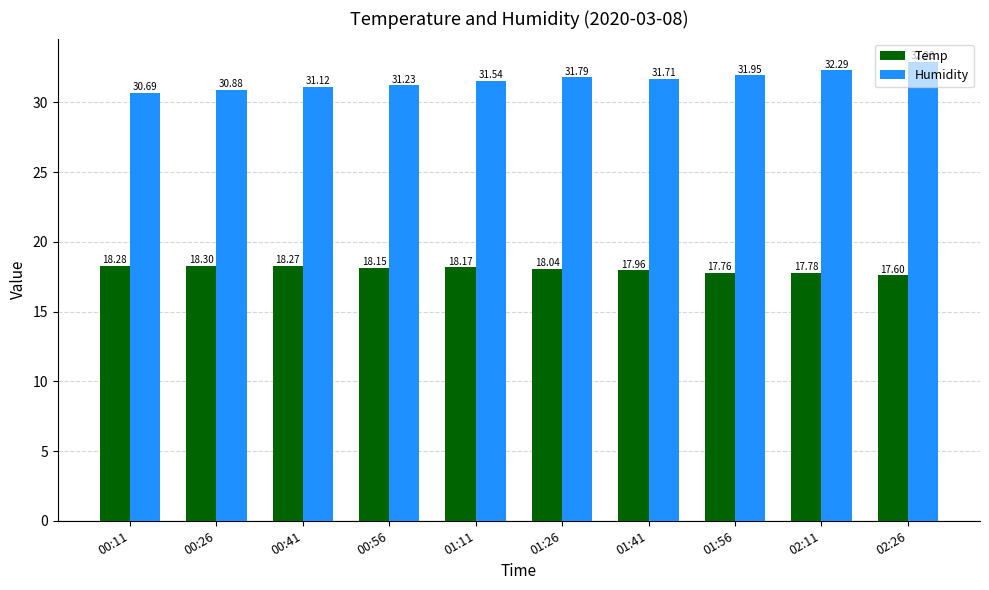

Which category has the highest value across all series?

02:26